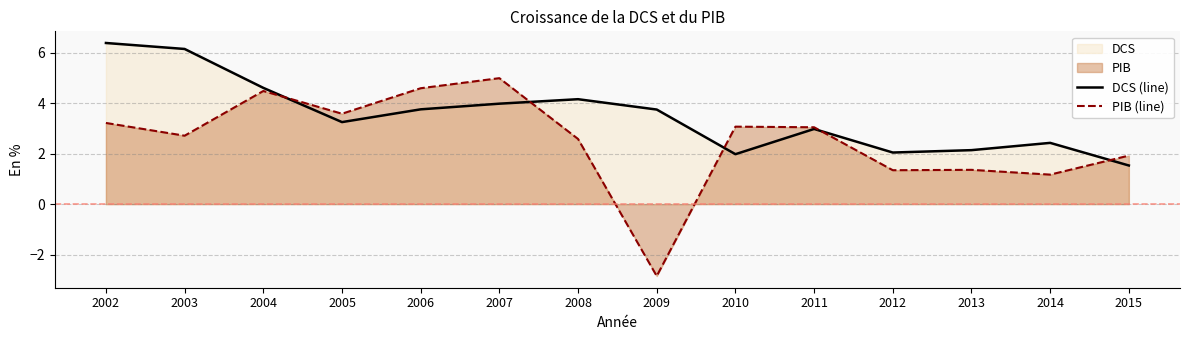

How many data points in PIB (line) are less than 3?

7